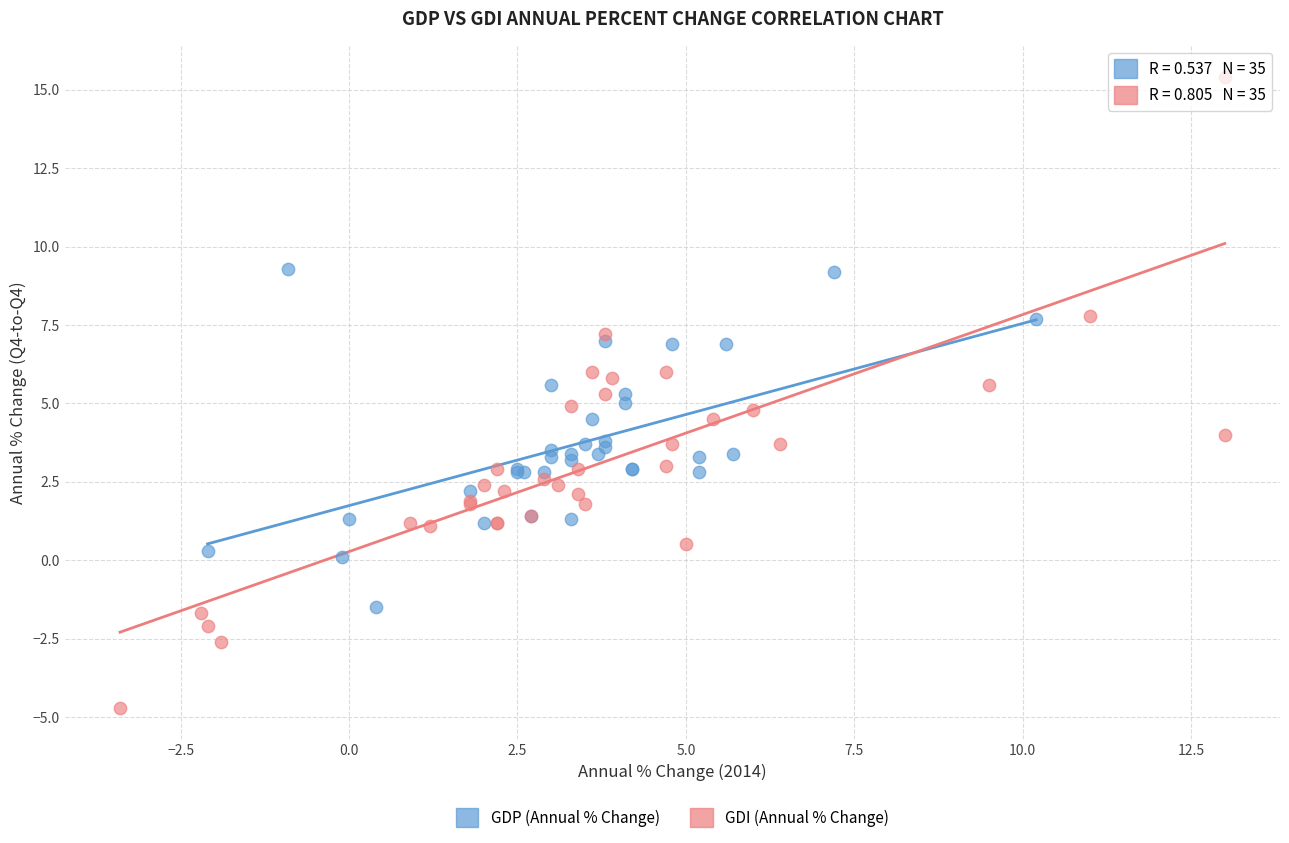

Which series contains the highest Y value?

GDI (Annual % Change)